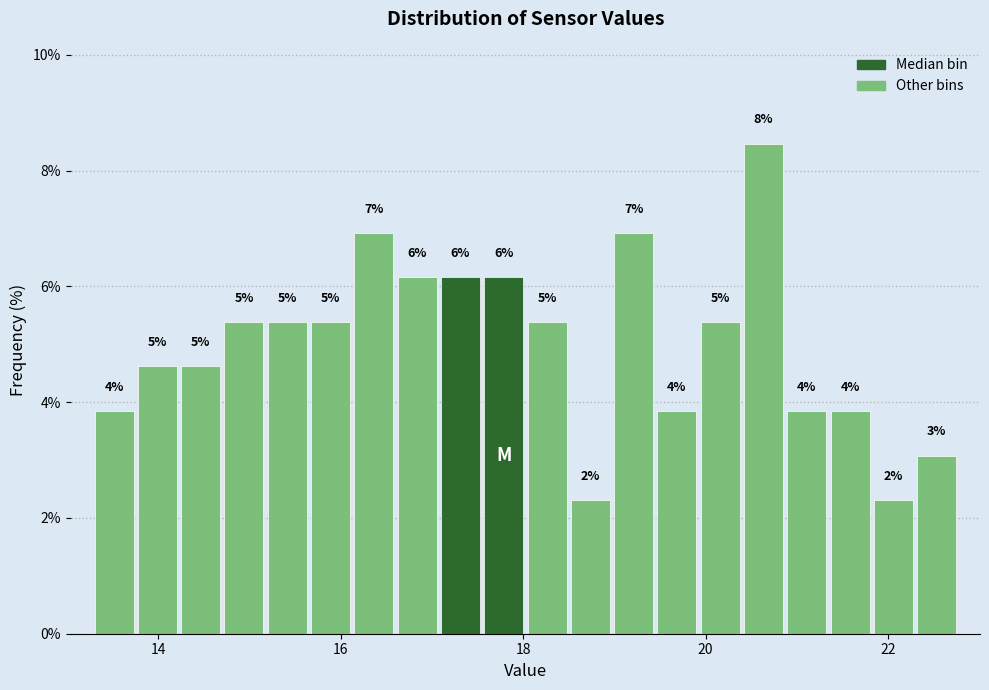

Read against the x-axis, roughly where is the centre of the tallest bar?

20.6